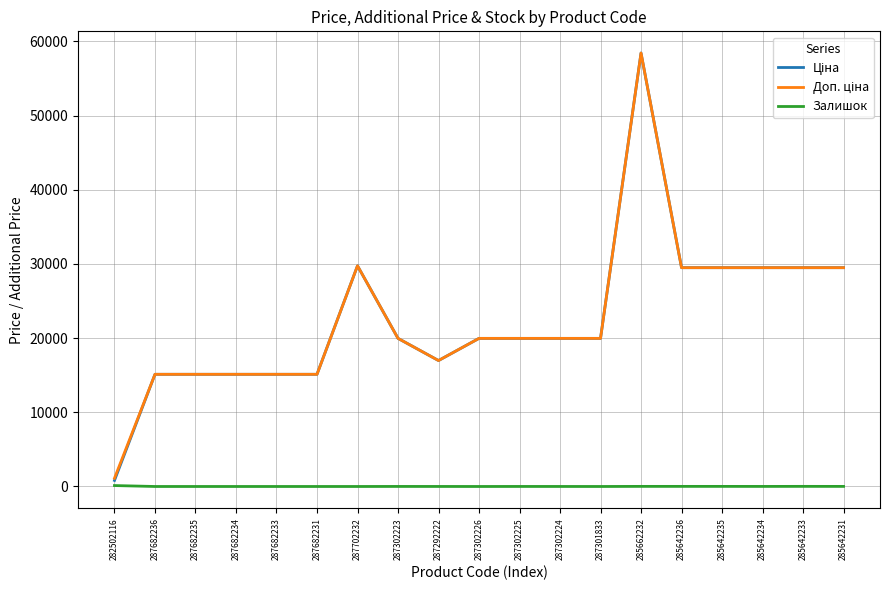

True or false: Залишок has a value of 14.0 at 285662232.

True